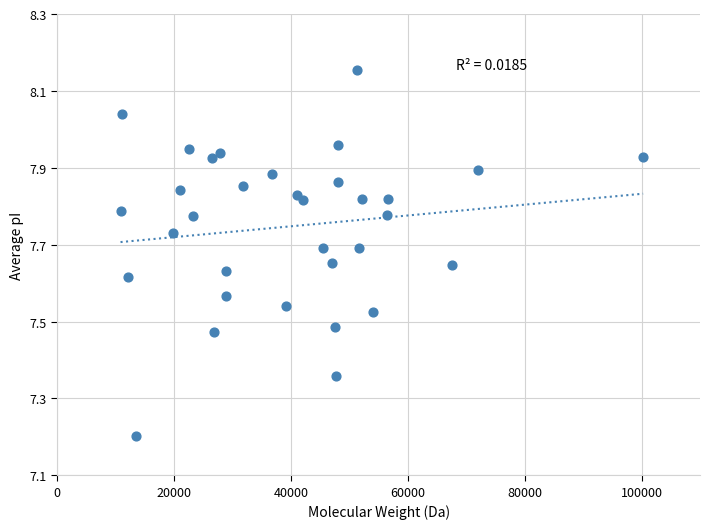

What is the range of X values (max minus min)?

89452.1